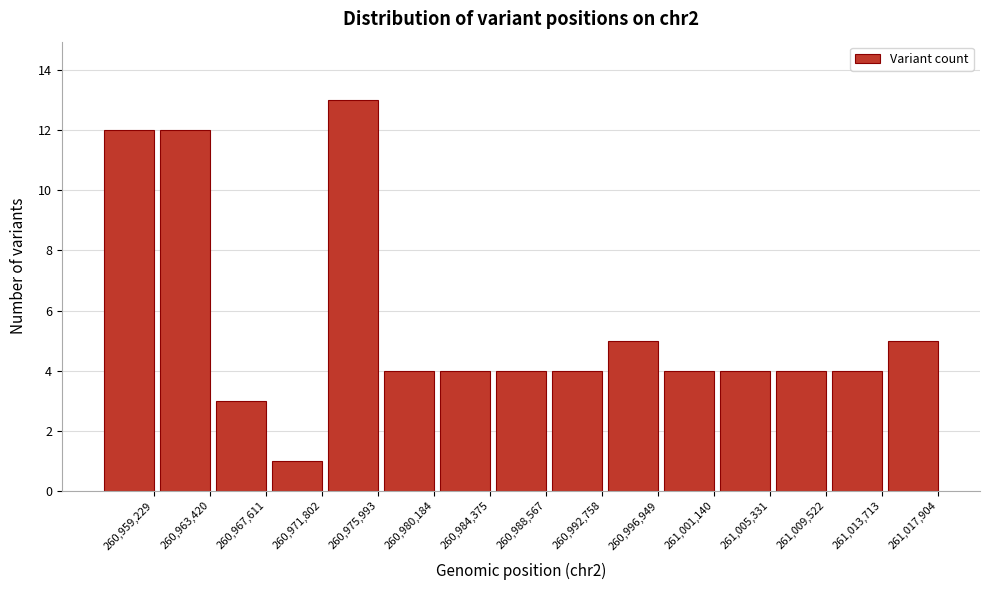

Reading left to right, what are all the values shown in this chart?

12	12	3	1	13	4	4	4	4	5	4	4	4	4	5